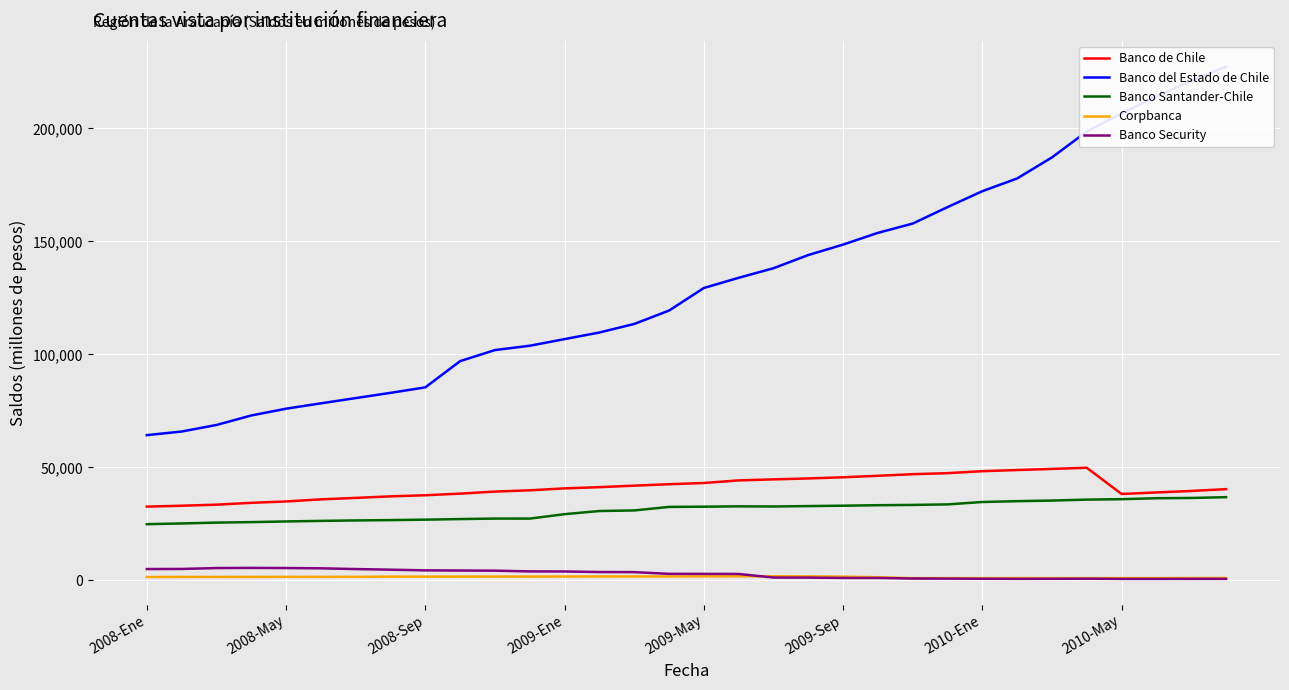

How many interior local peaks does the Banco Santander-Chile series have?

2